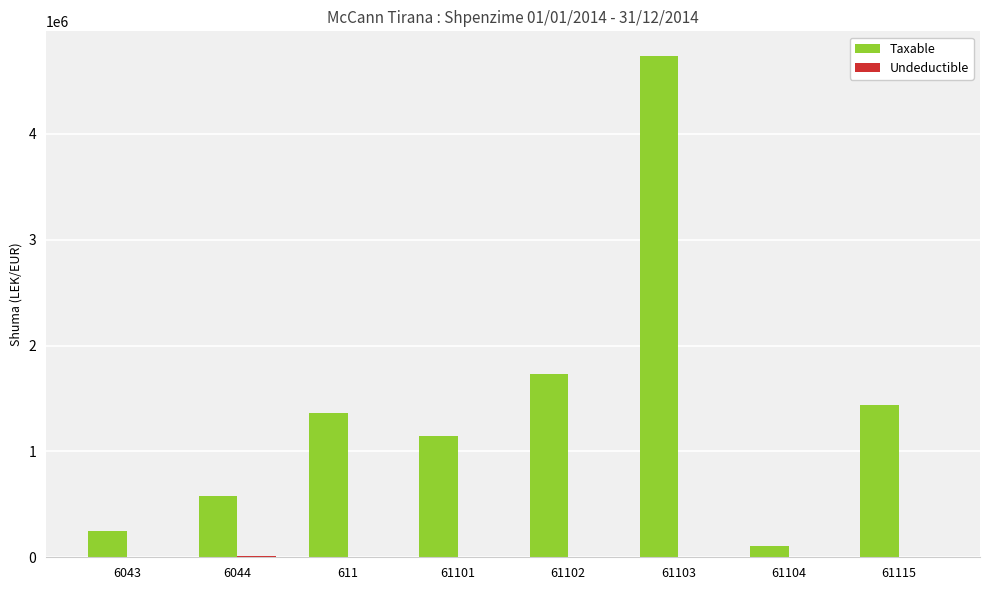

How many groups of bars are there?

8